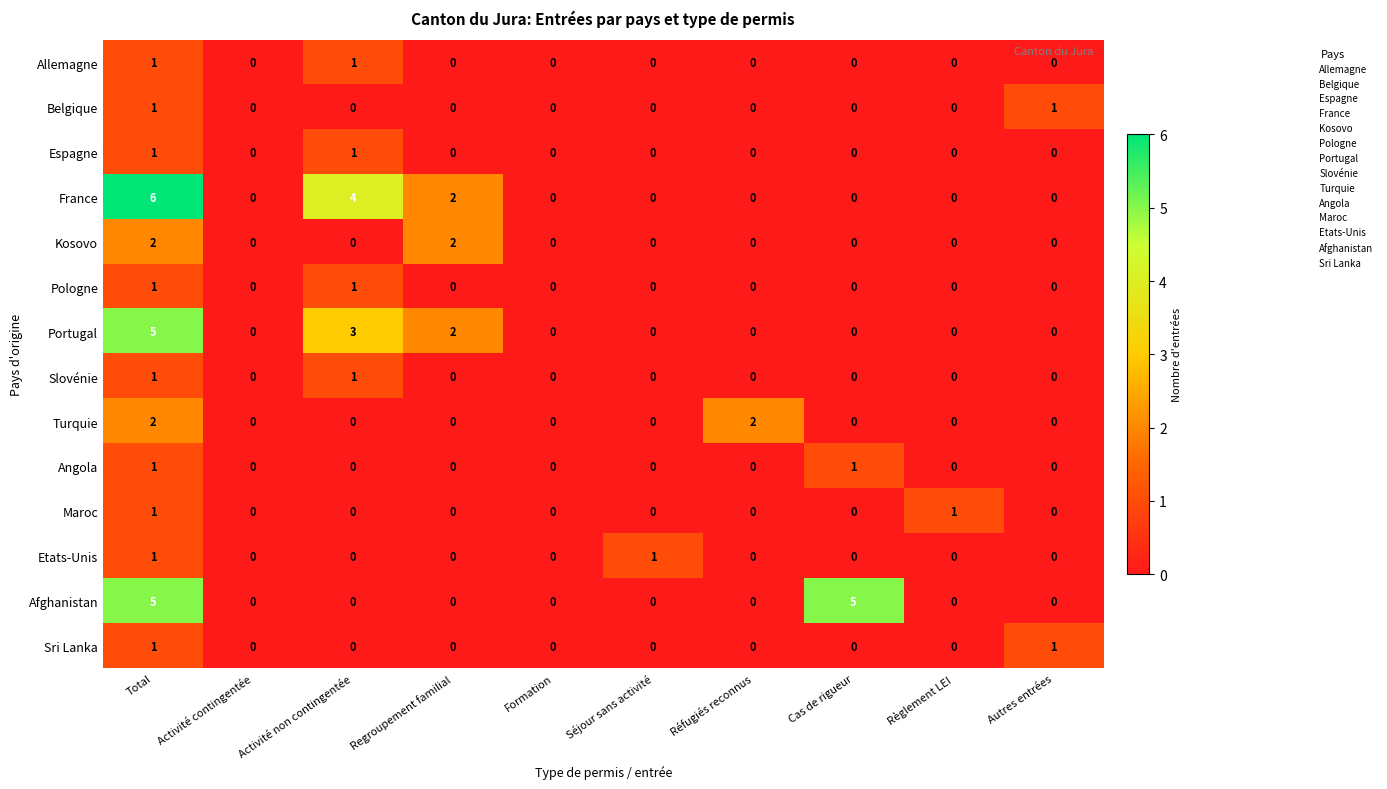

What is the greatest value displayed?

6